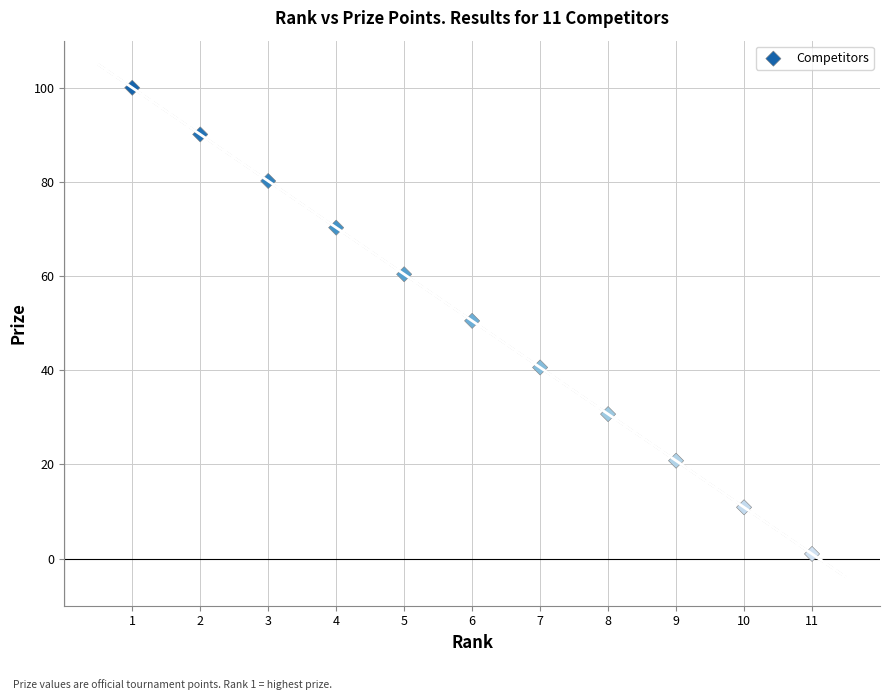

What is the average X value?

6.0